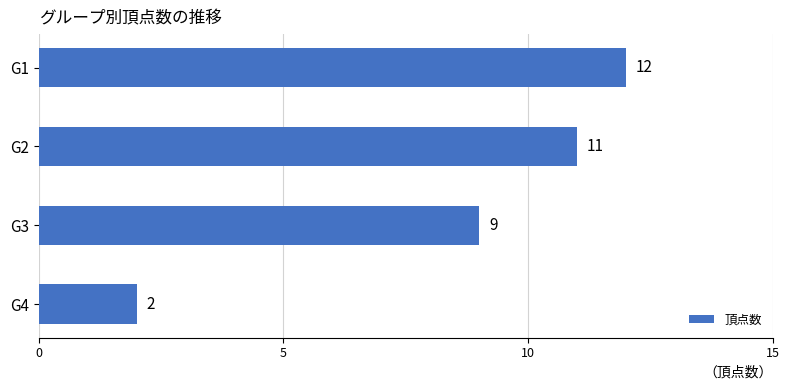

What is the maximum value shown in the chart?

12